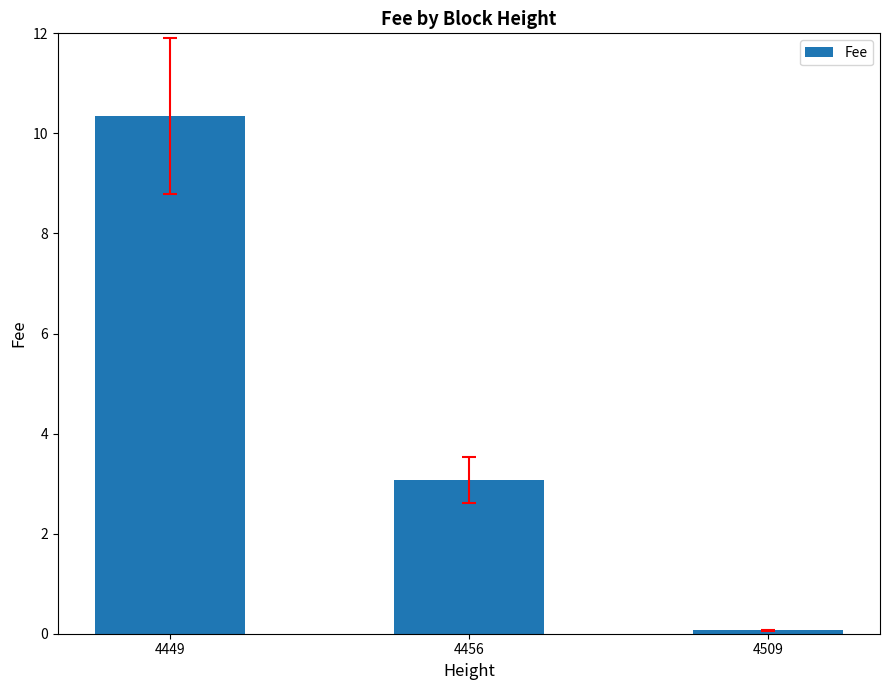

Approximately how many times larger is the value at 4456 compared to 4449?

0.3